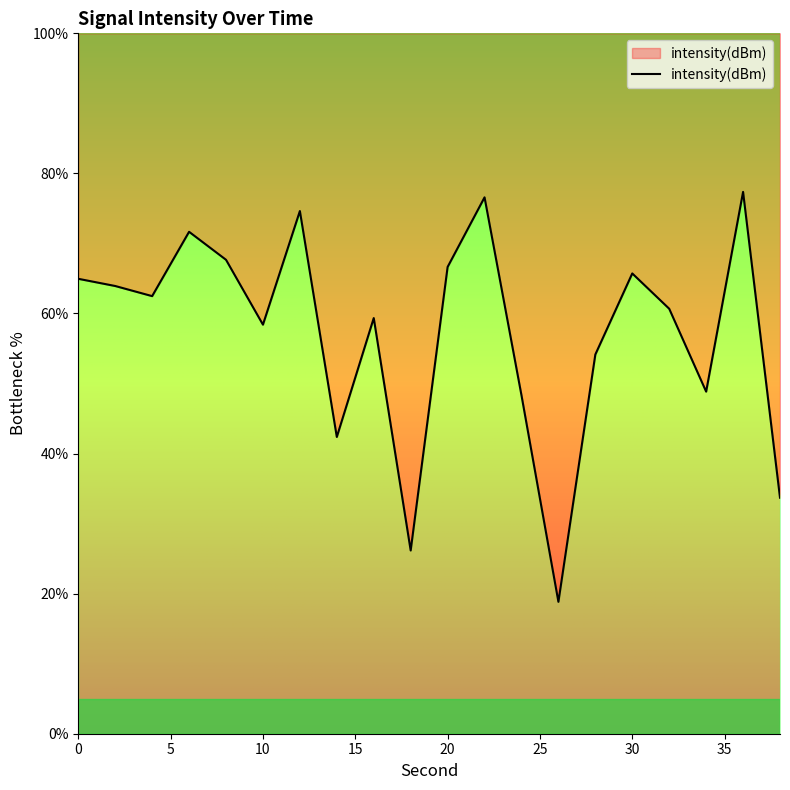

At which label is the value closest to 48?

24